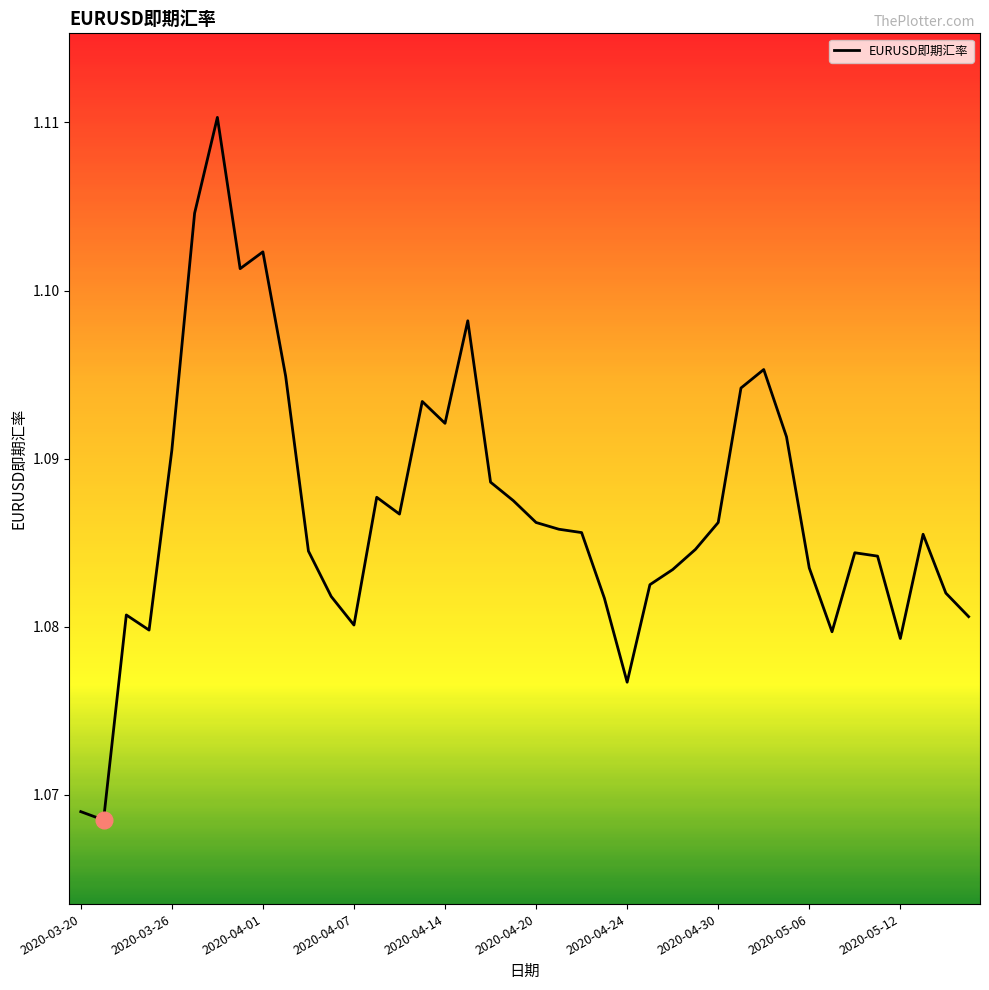

Count the values in the range 1 to 2.

40